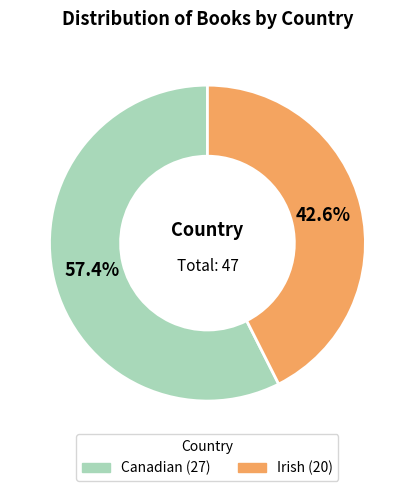

Combined, what portion of the pie is Irish and Canadian?

100.0%